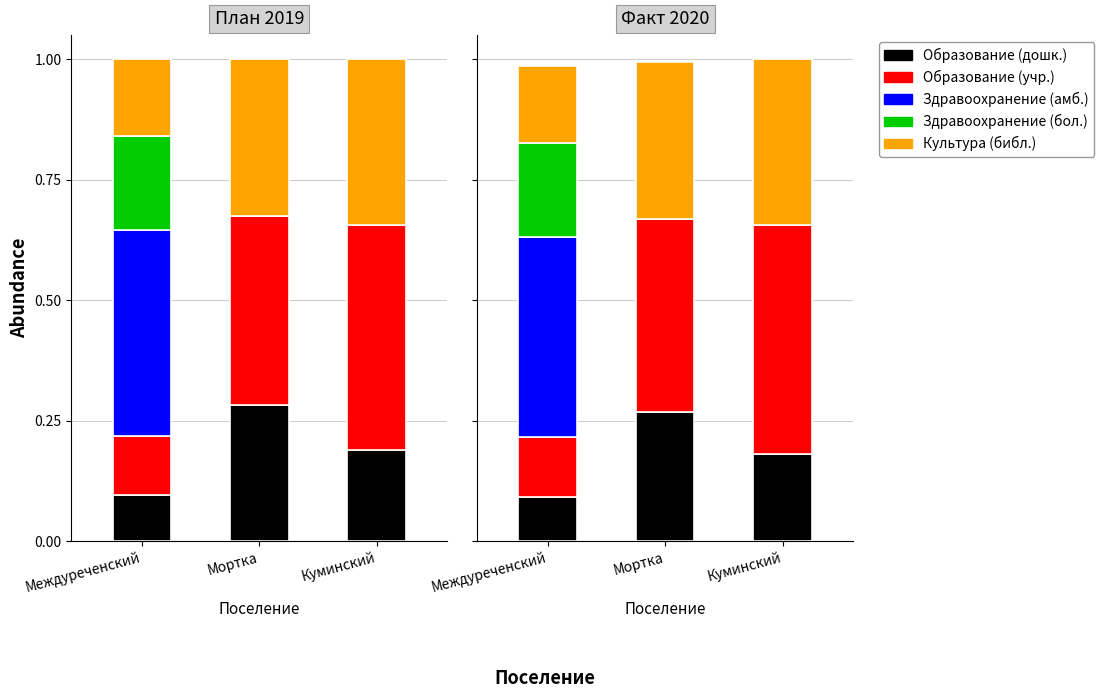

How many bars are there in each group?

5